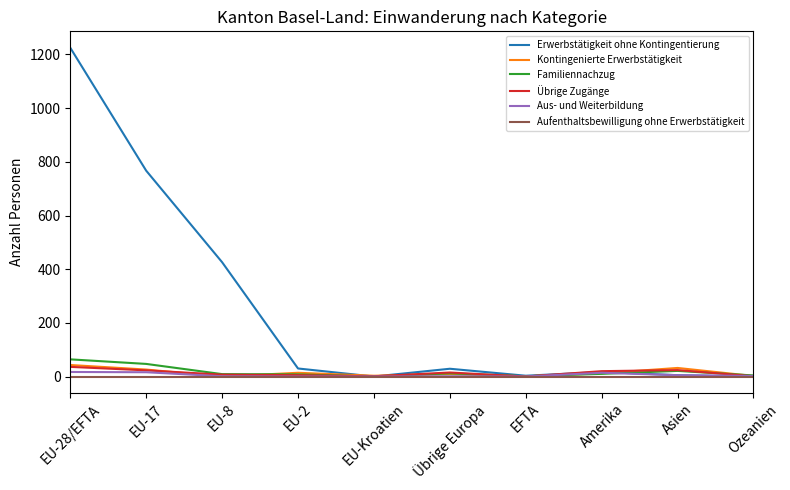

At how many categories does at least one series exceed 934?

1